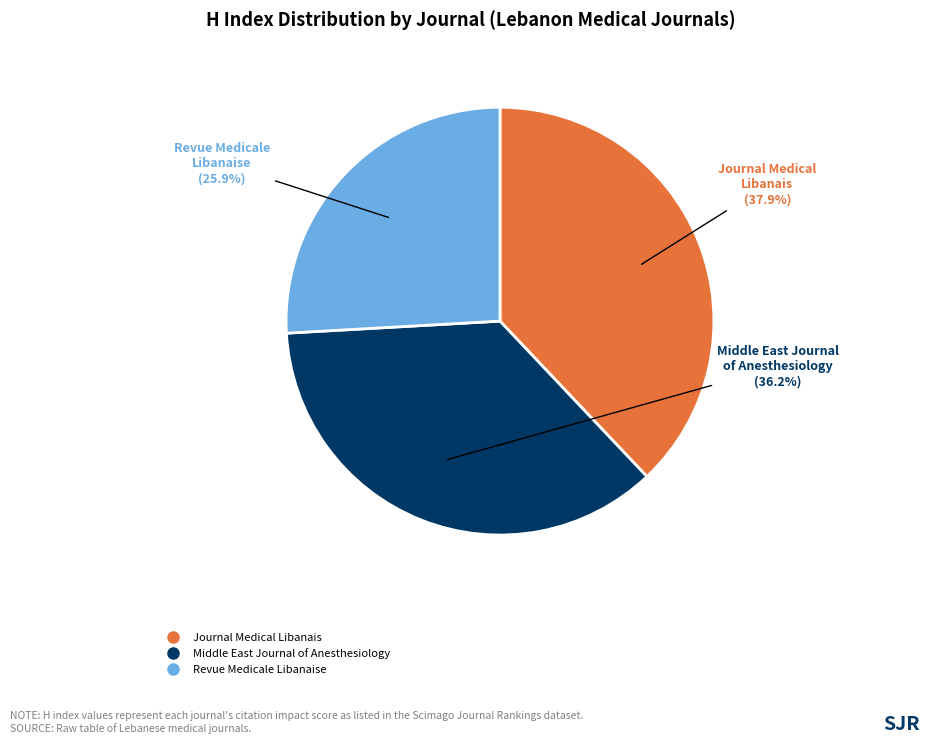

What is the largest slice in the pie chart?

Journal Medical Libanais